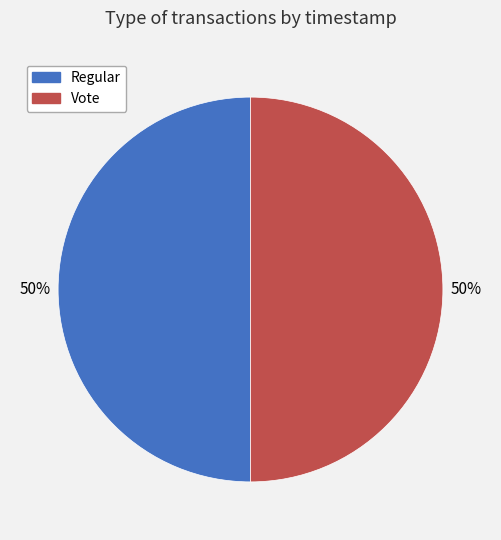

Approximately how many times larger is the value at Vote compared to Regular?

1.0